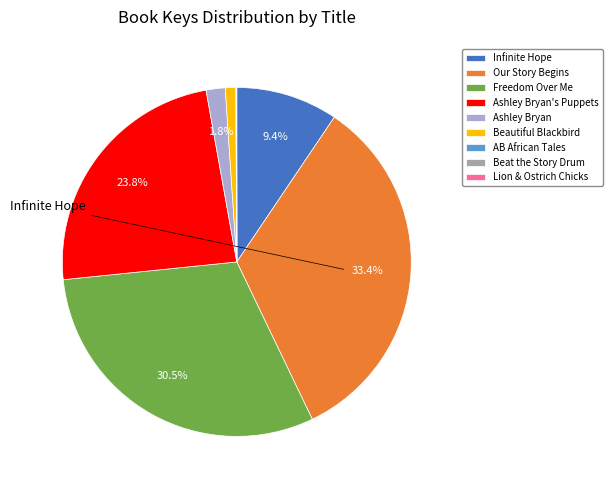

To the nearest percent, what is the difference between the largest and smallest slice percentages?

33%